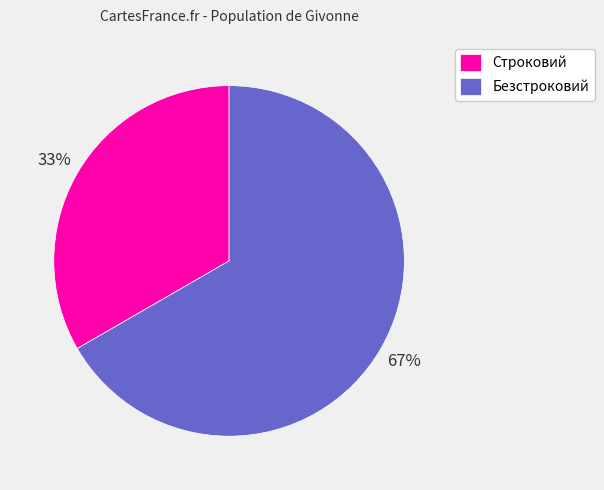

Approximately how many times larger is the value at Строковий compared to Безстроковий?

0.5